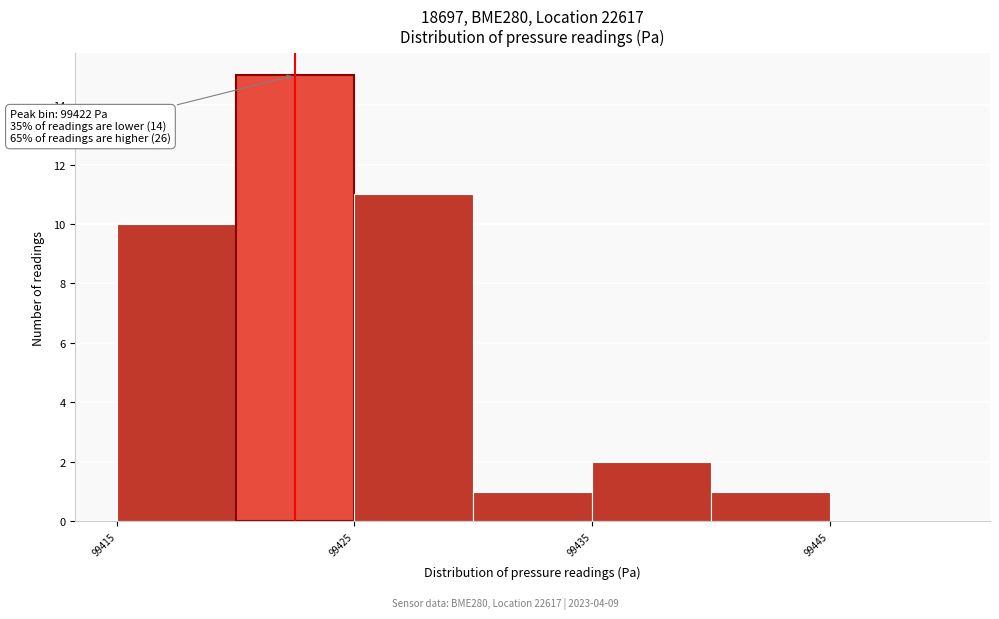

Over which range of the x-axis is the bar tallest?

99420 to 99425